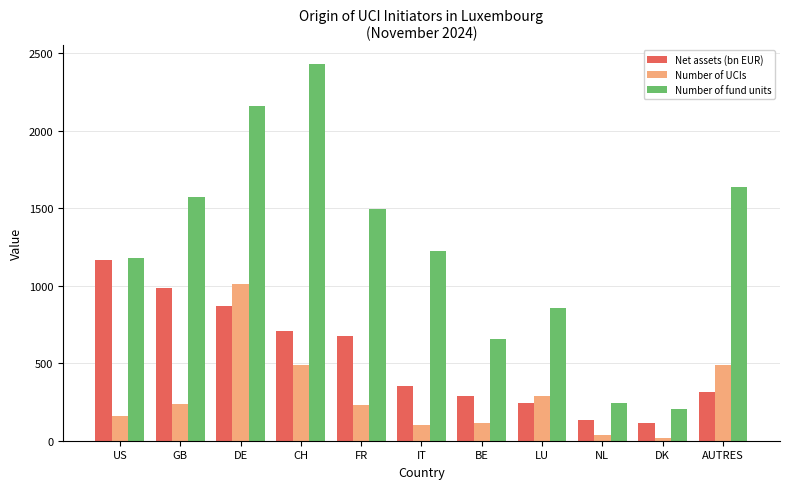

Is the value of Number of fund units at US greater than the value of Number of UCIs at DE?

Yes